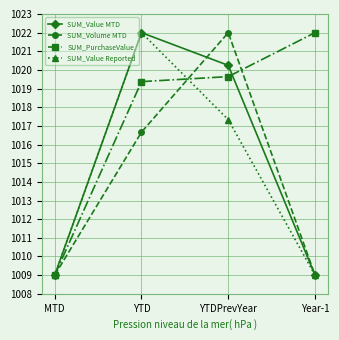

At which category is the sum across all series the highest?

YTD